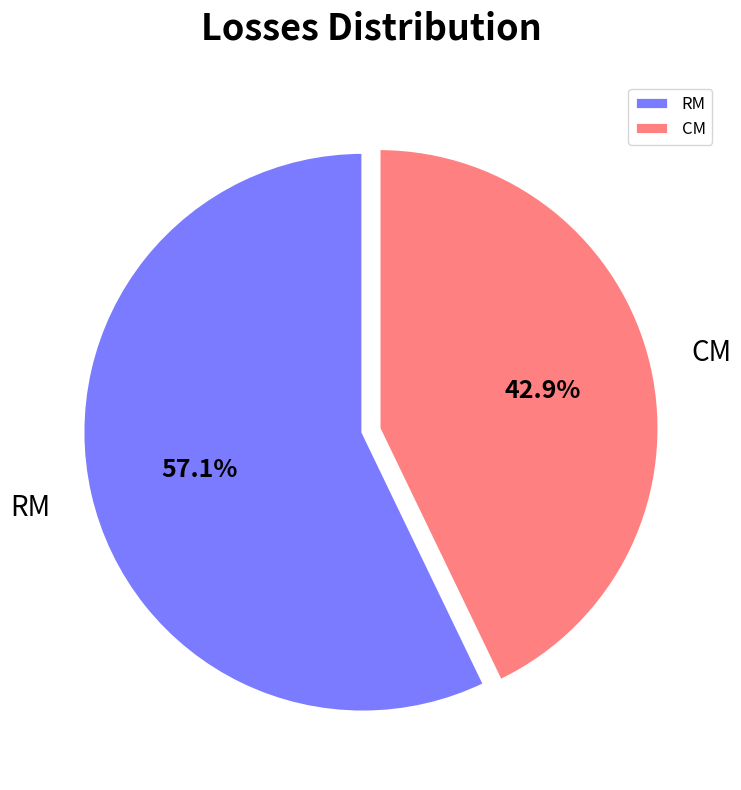

How many slices are in this pie chart?

2